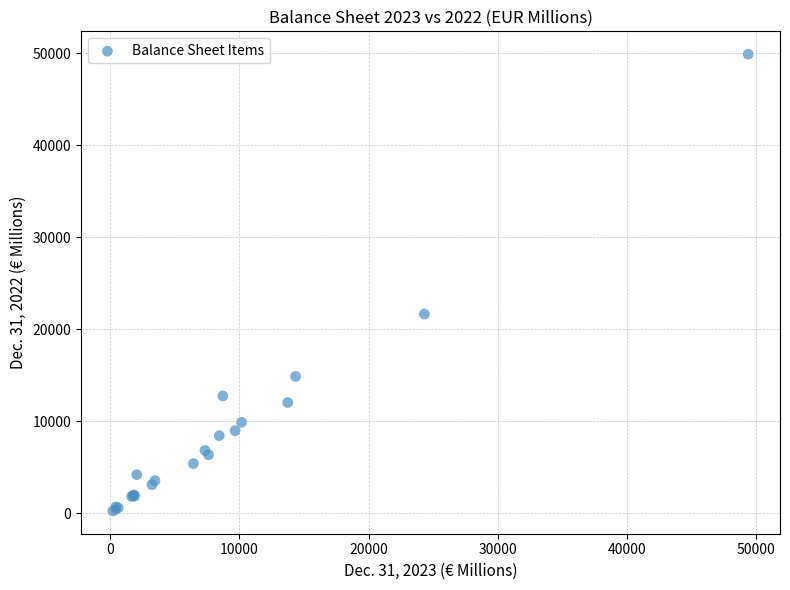

What Y value in the scatter plot is closest to 25067?

21640